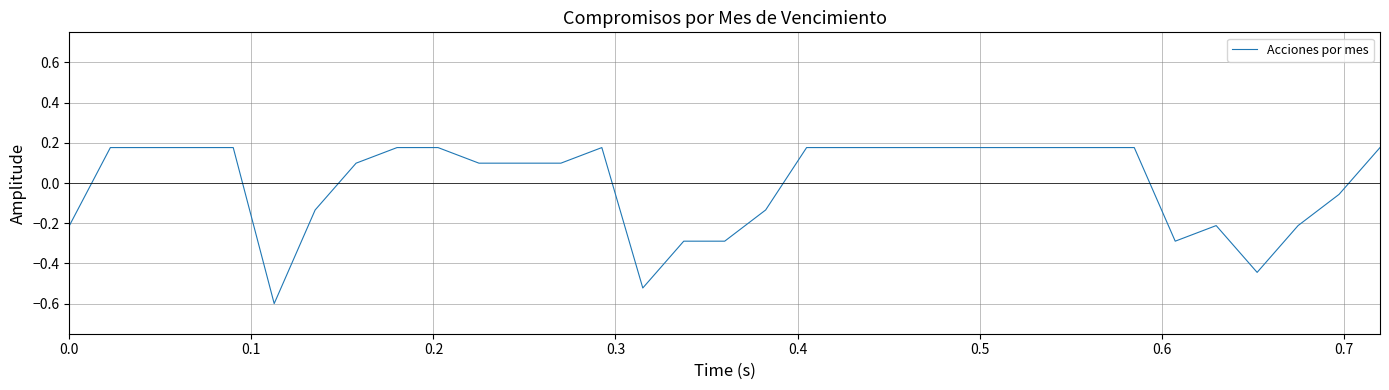

What is the minimum value shown in the chart?

-0.6